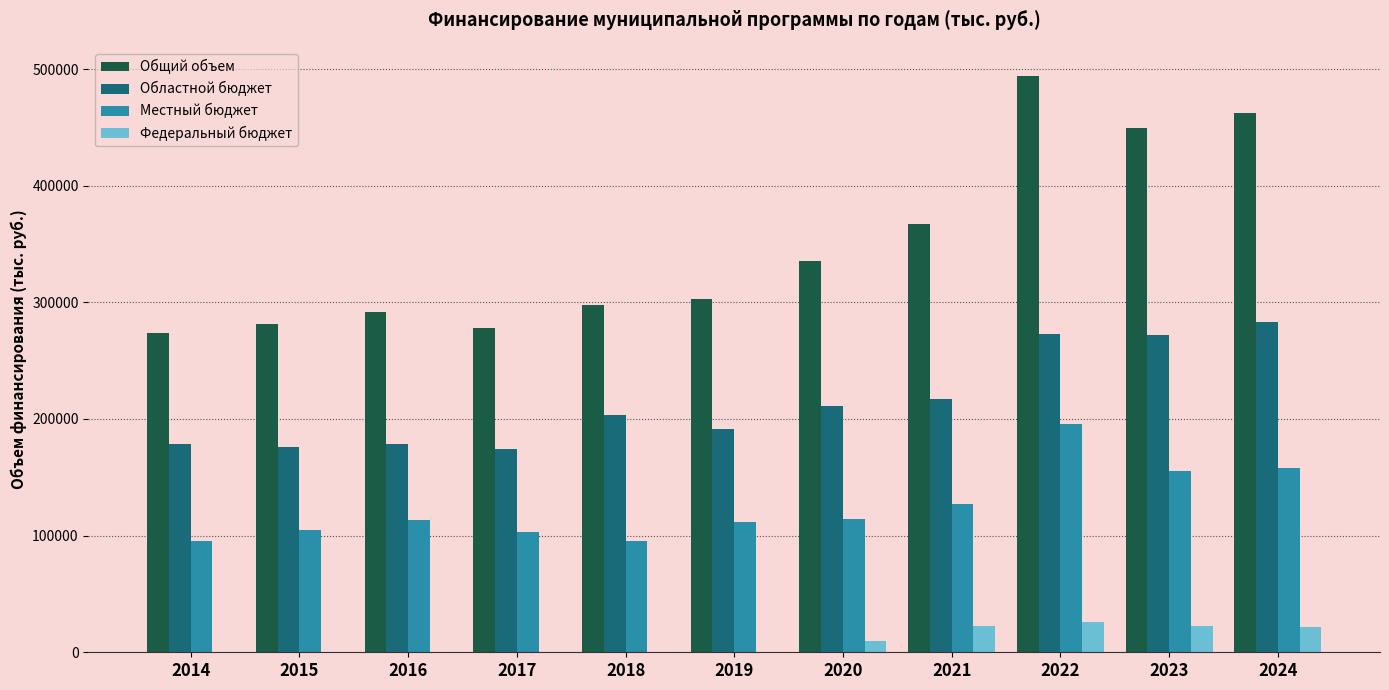

What is the highest value of the Федеральный бюджет series?

25908.4